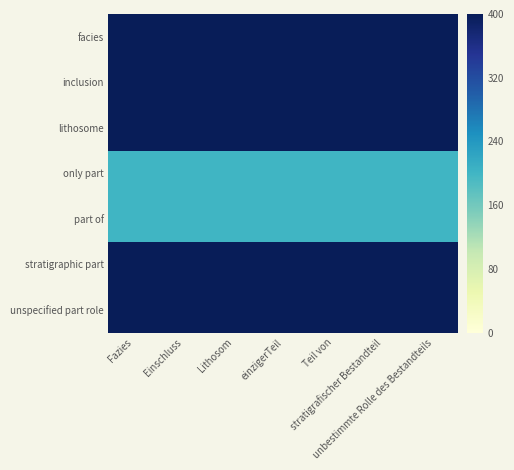

What is the spread (max minus min) of values at Einschluss?

200